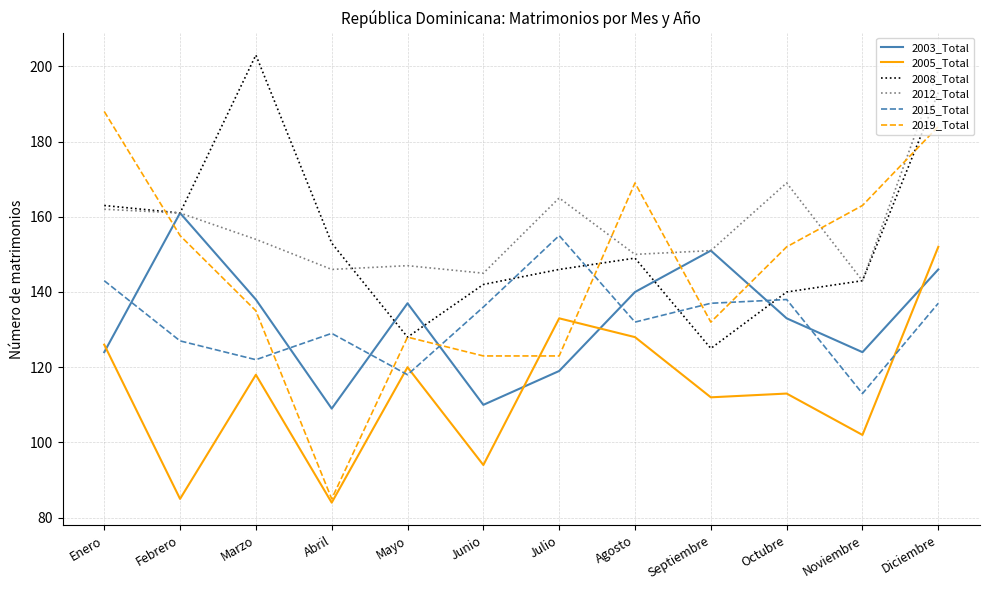

What is the average value of the 2012_Total series?

158